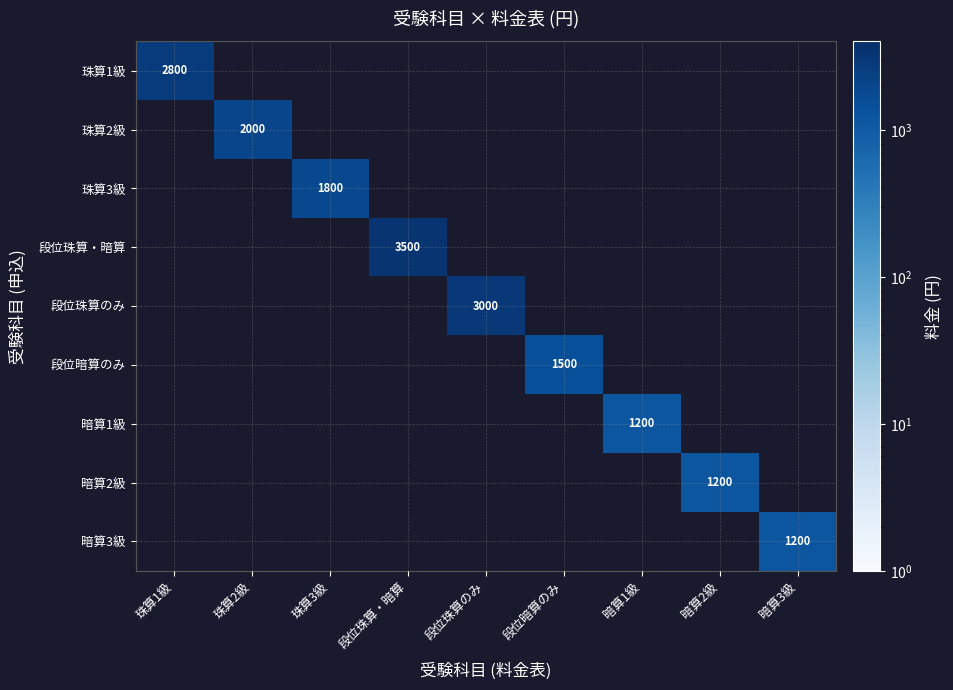

The 珠算2級 series shows 2000 at 珠算2級. True or false?

True